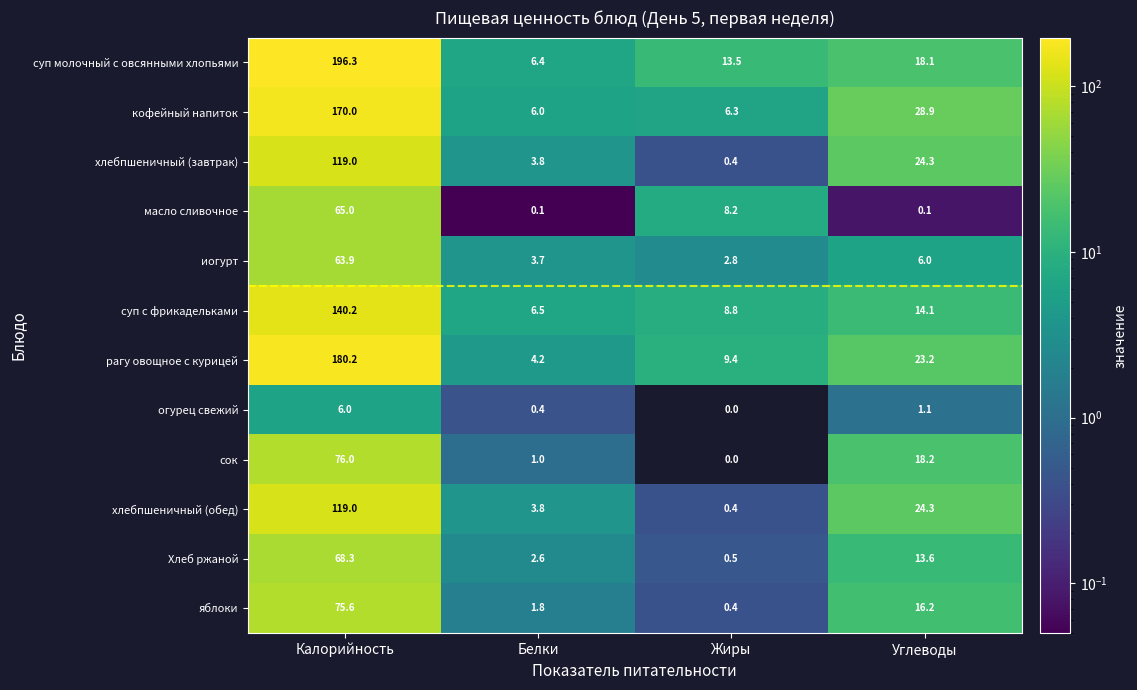

What is the difference between the maximum and second lowest values in the Хлеб ржаной series?

65.7